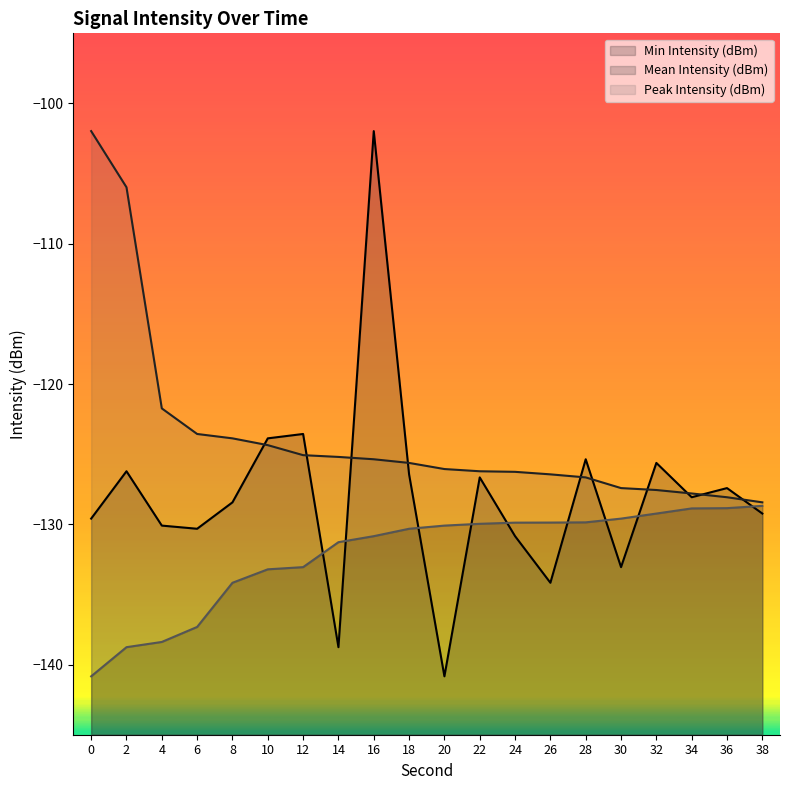

List the series in order of their overall mean, highest first.

Peak Intensity (dBm), Mean Intensity (dBm), Min Intensity (dBm)